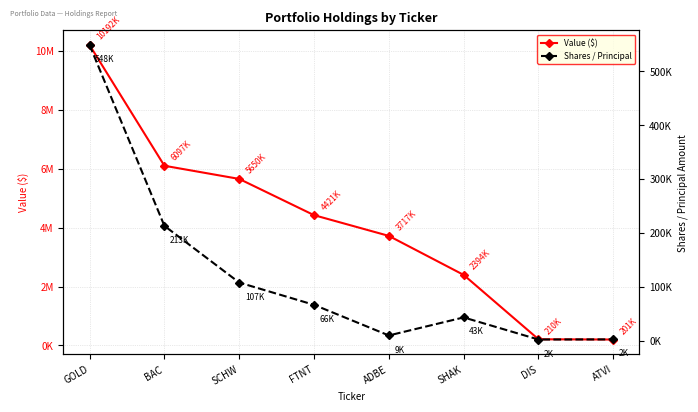

What is the difference between the maximum and minimum values in the Shares / Principal series?

546795